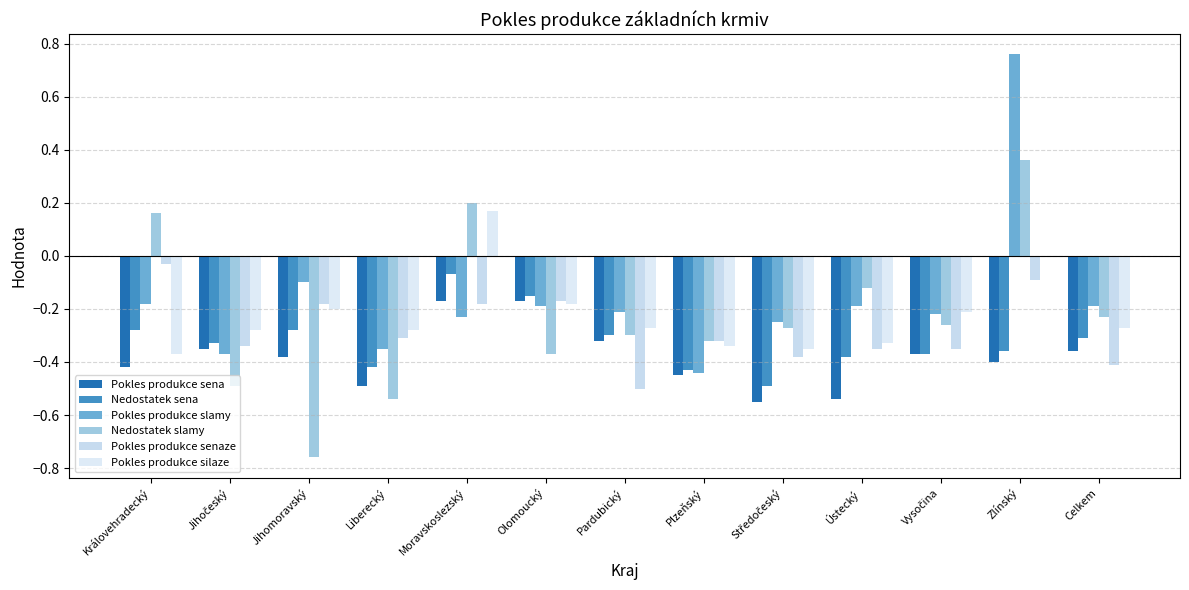

At Jihomoravský, list the series in order from smallest to largest.

Nedostatek slamy, Pokles produkce sena, Nedostatek sena, Pokles produkce silaze, Pokles produkce senaze, Pokles produkce slamy